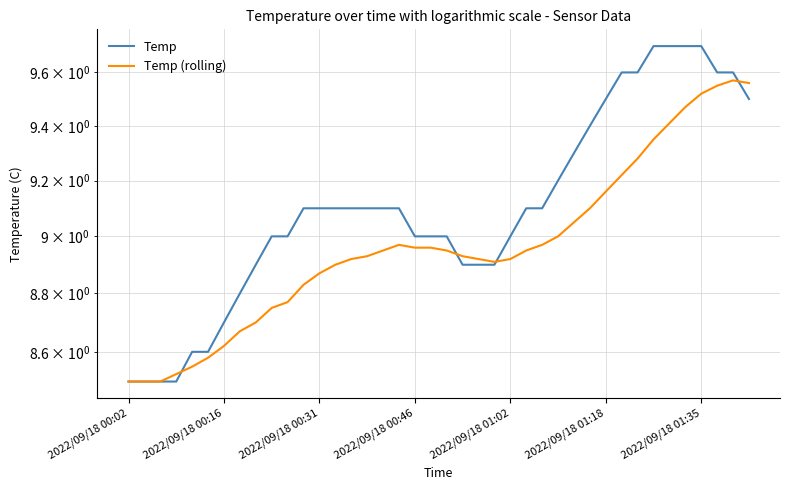

True or false: Temp has a value of 16.2 at 25.

False